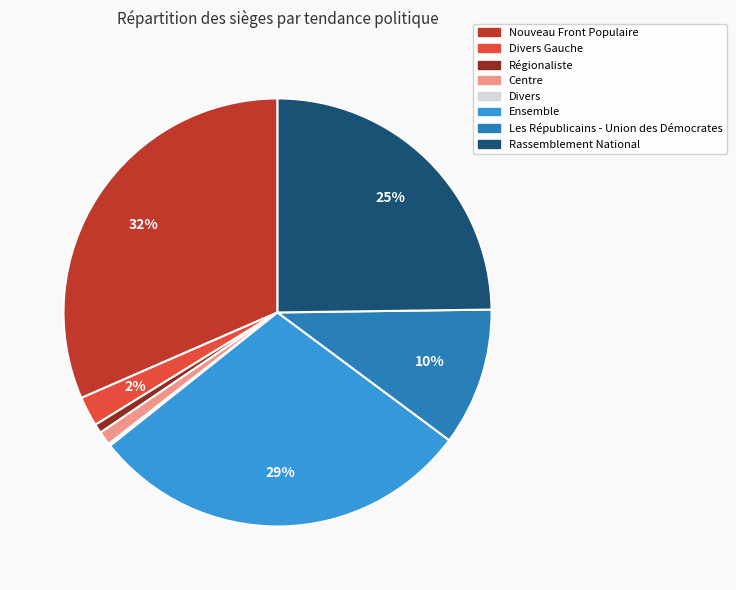

Is there any slice that represents more than half of the pie?

No